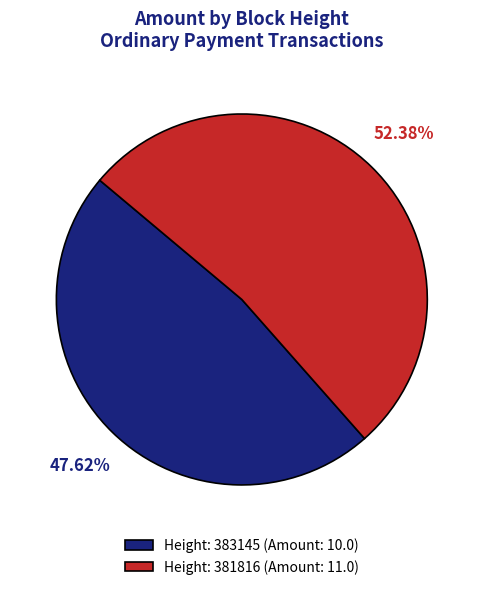

Do Height: 383145 (Amount: 10.0) and Height: 381816 (Amount: 11.0) together represent more than half of the pie?

Yes